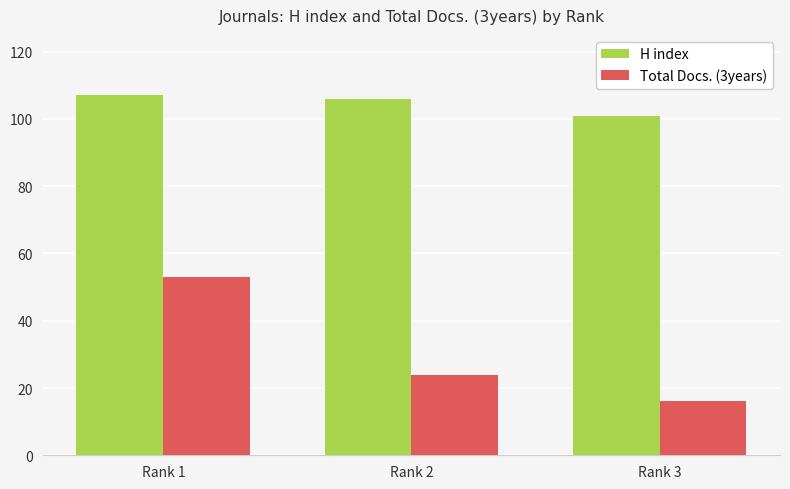

How many bars are there in total?

6